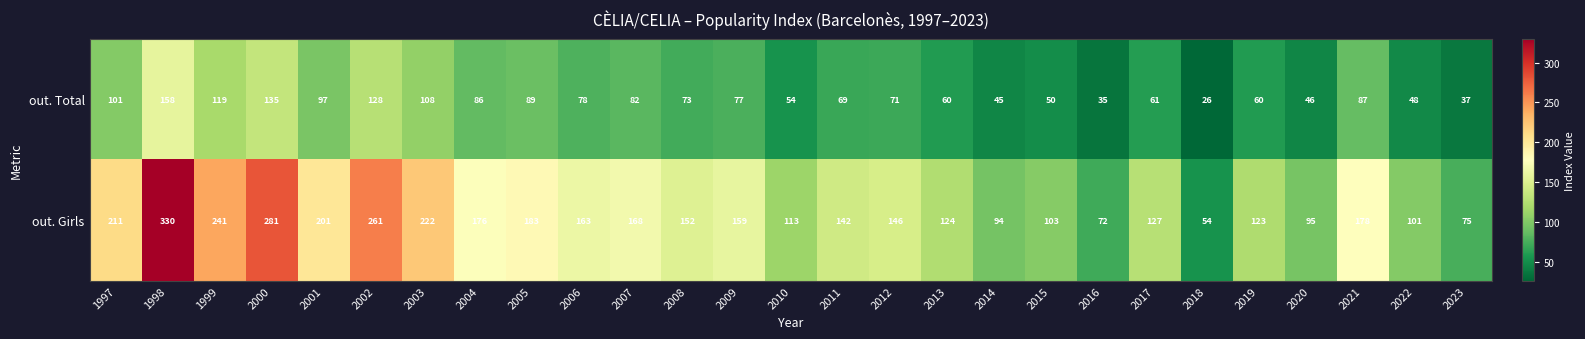

What is the smallest value displayed?

26